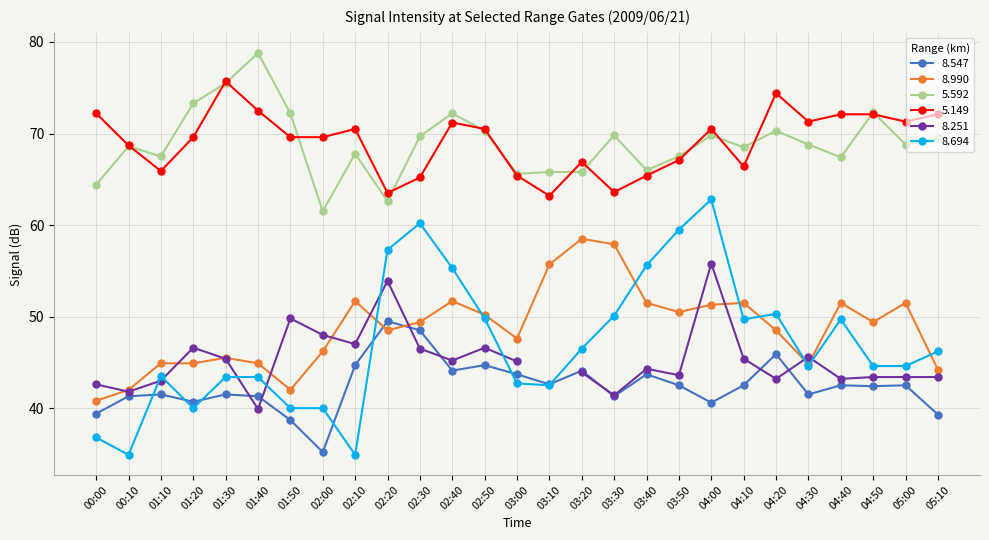

Is it true that 8.990 equals 46.2 at 02:00?

True